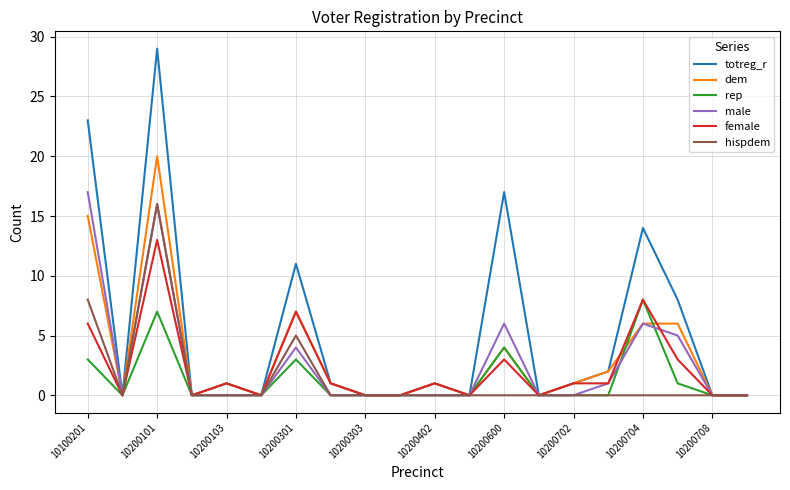

What is the maximum value for female?

13